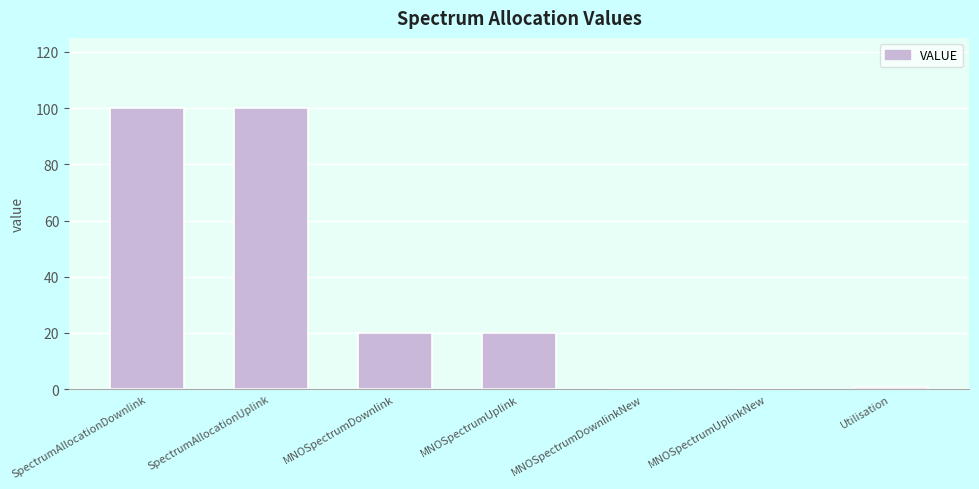

Which has a higher value, MNOSpectrumUplinkNew or SpectrumAllocationDownlink?

SpectrumAllocationDownlink